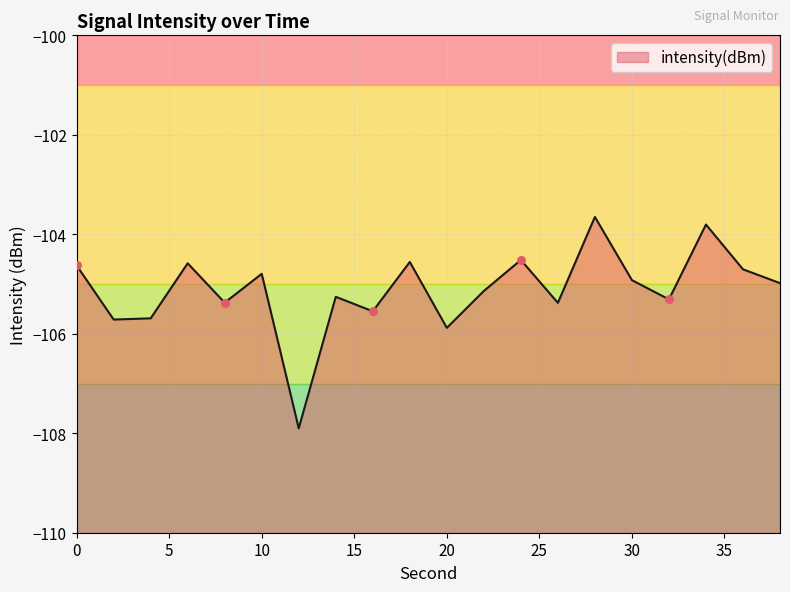

What is the change in value from 12 to 14?

+2.6